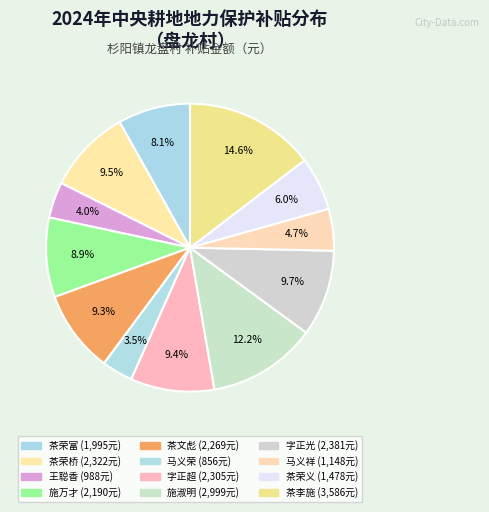

Is 茶荣富 the majority of the pie?

No